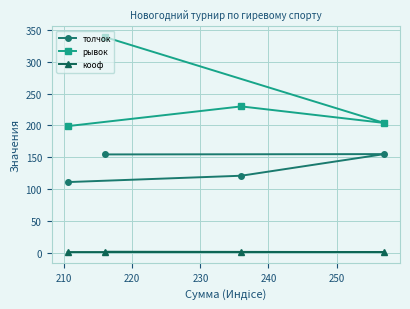

True or false: толчок has more than 1 points higher than both neighbors.

False